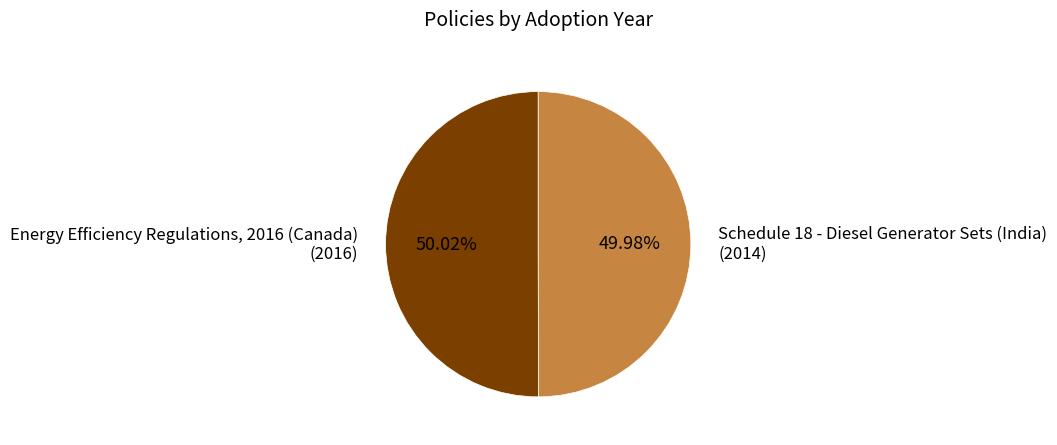

What is the ratio of the value at Energy Efficiency Regulations, 2016 (Canada) to the value at Schedule 18 - Diesel Generator Sets (India)?

1.0